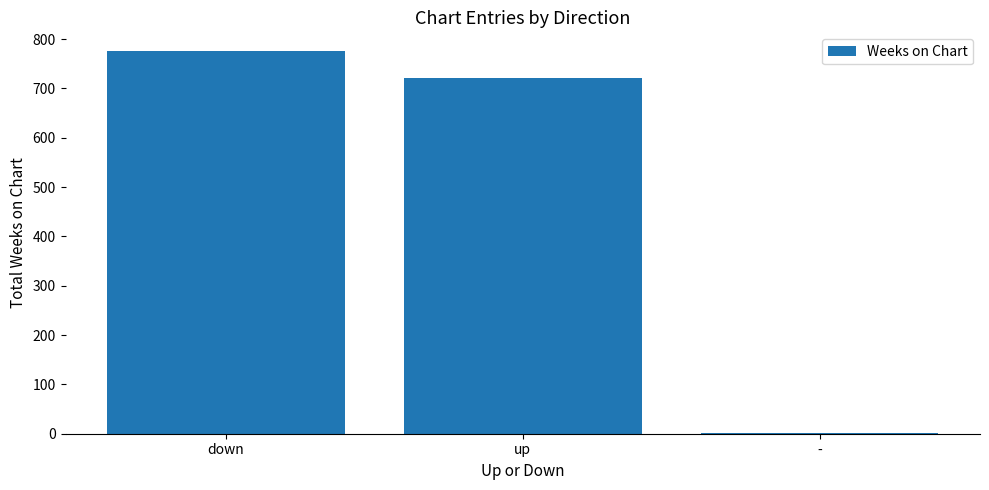

What is the difference between the values at down and up?

53